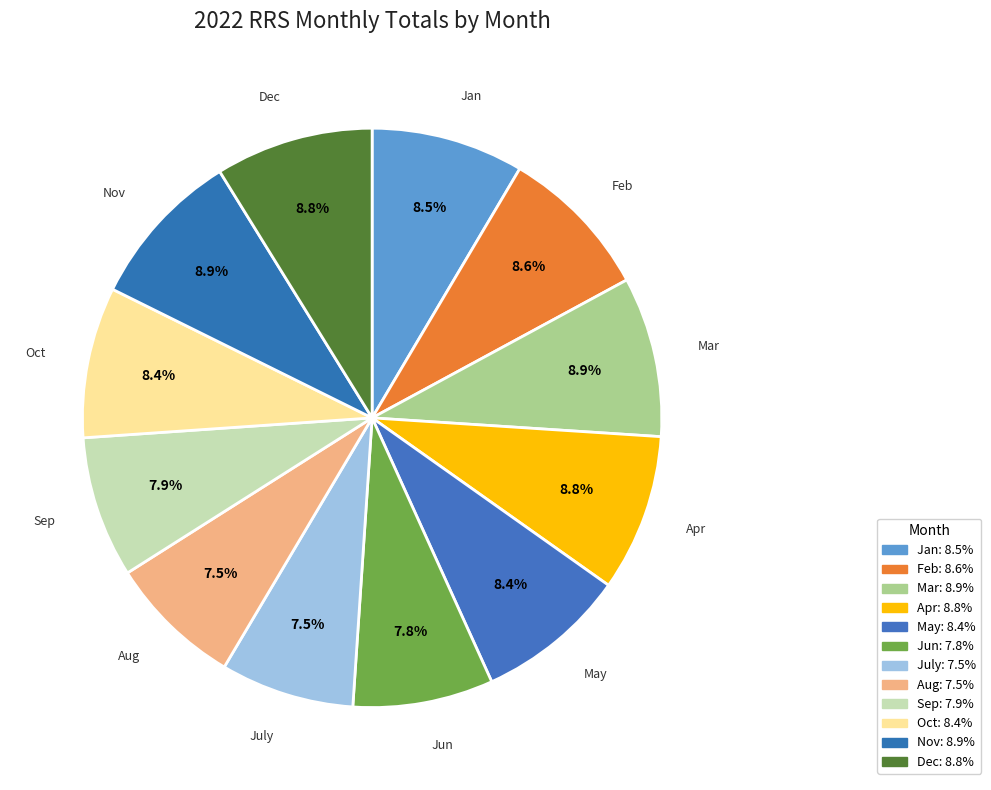

To the nearest percent, what portion does Oct represent?

8%